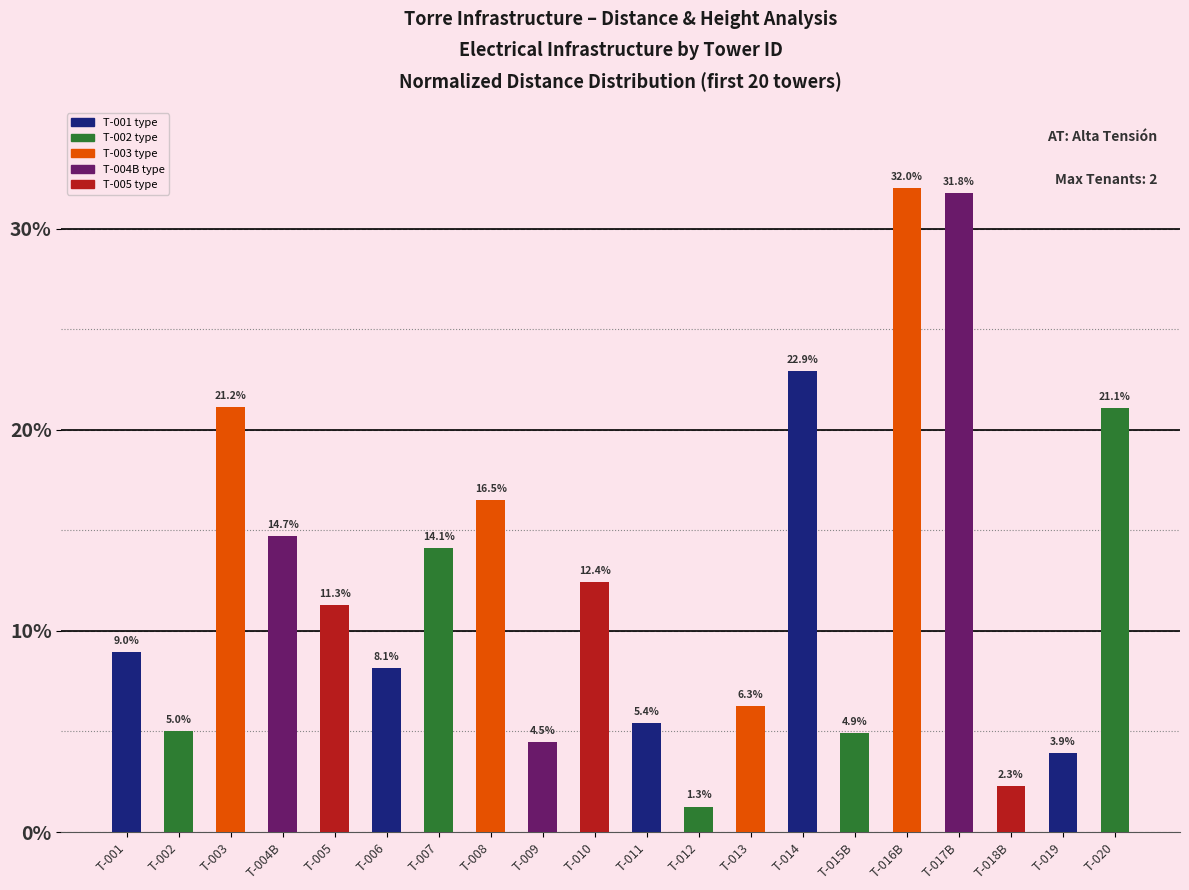

Reading left to right, transcribe all the data shown in this chart.

T-001=9.0	T-002=5.0	T-003=21.2	T-004B=14.7	T-005=11.3	T-006=8.1	T-007=14.1	T-008=16.5	T-009=4.5	T-010=12.4	T-011=5.4	T-012=1.3	T-013=6.3	T-014=22.9	T-015B=4.9	T-016B=32.0	T-017B=31.8	T-018B=2.3	T-019=3.9	T-020=21.1